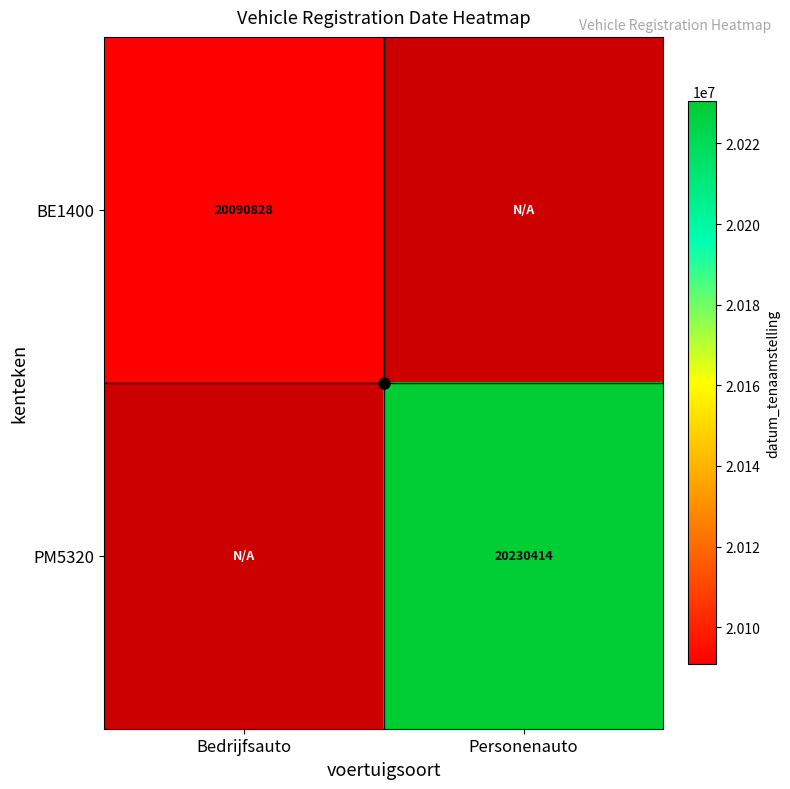

Between Personenauto and Bedrijfsauto, which is larger?

Bedrijfsauto